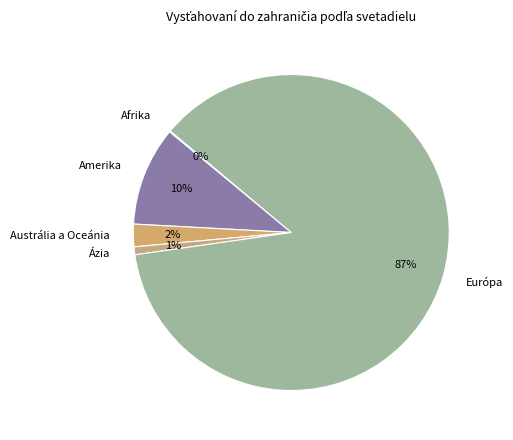

Which slice represents more than half of the pie?

Európa